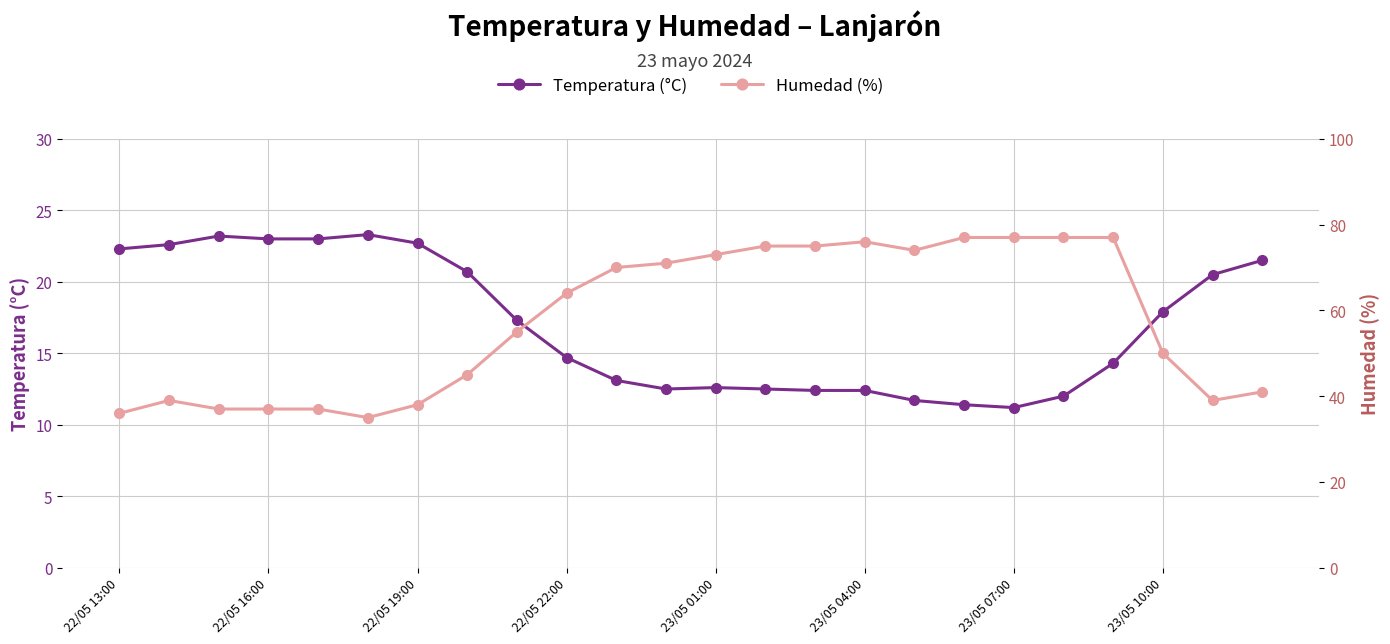

What is the highest value of the Humedad (%) series?

77.0